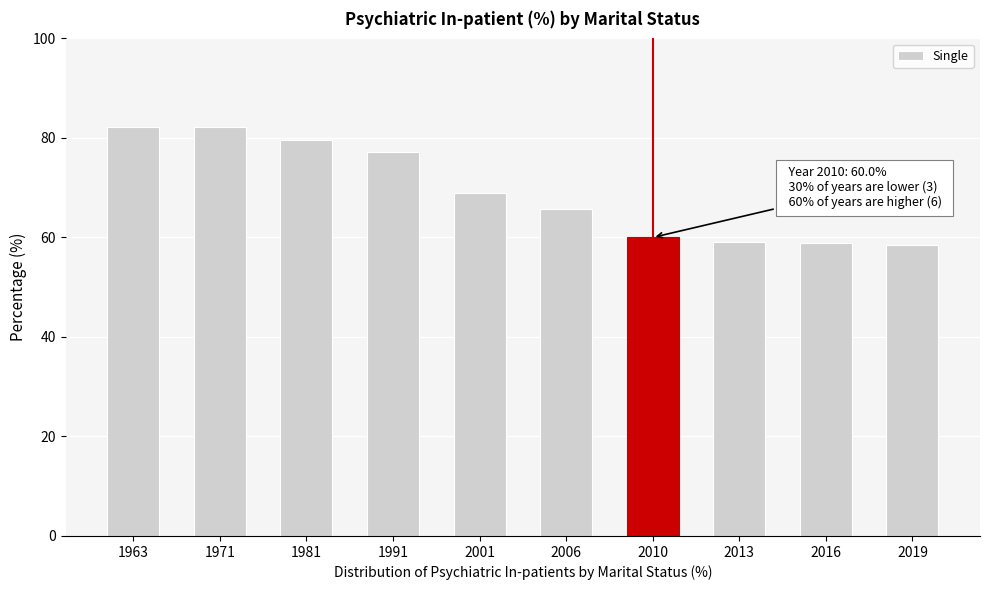

What is the change in value from 1991 to 2010?

-17.2